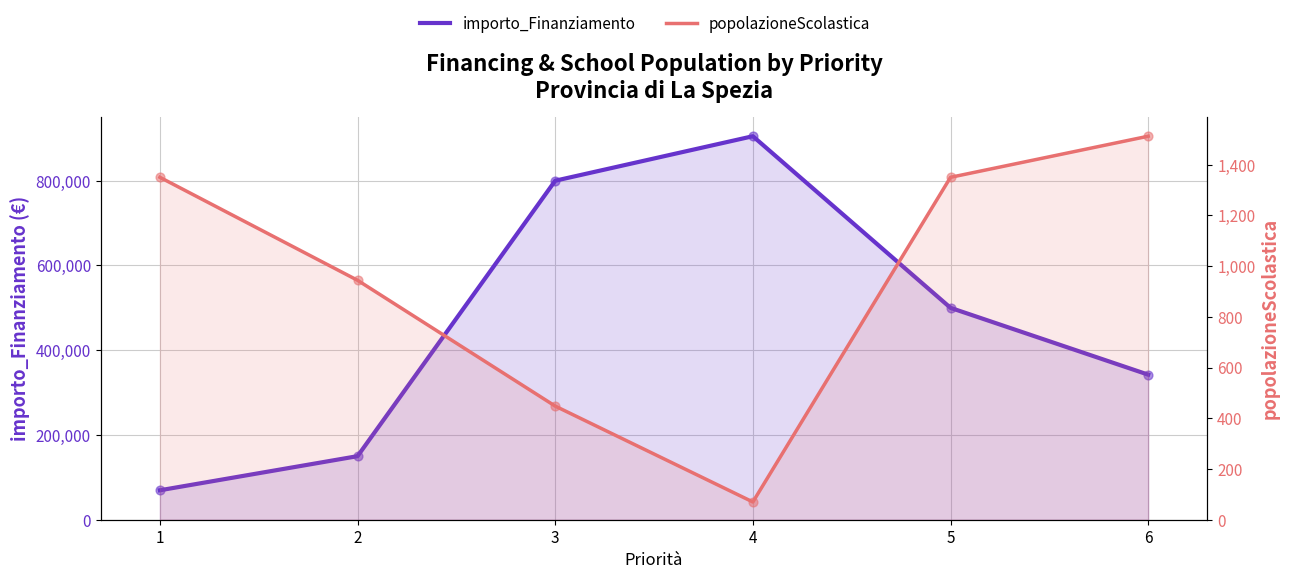

What are all the series names shown in the legend?

importo_Finanziamento, popolazioneScolastica